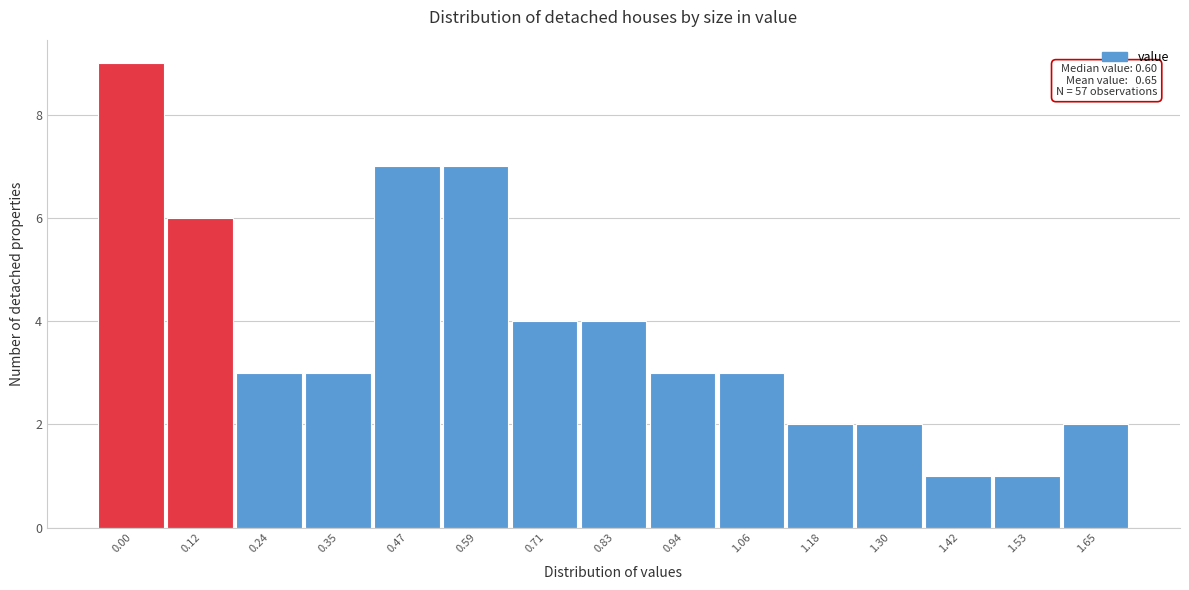

Reading left to right, extract all data points from this chart.

9	6	3	3	7	7	4	4	3	3	2	2	1	1	2